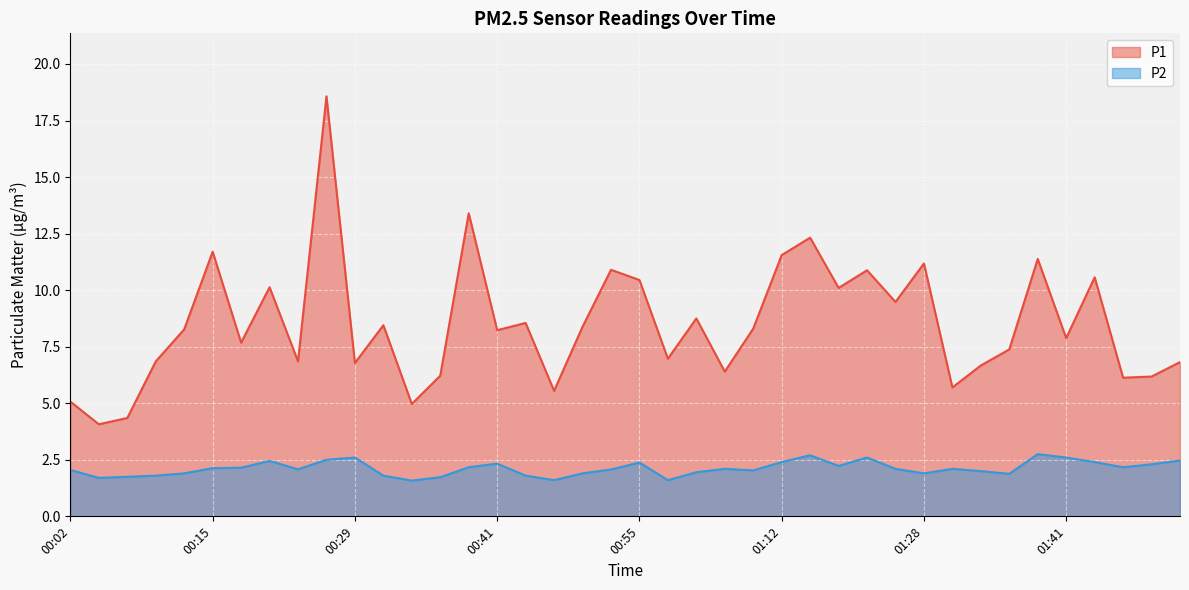

How many distinct data groups are displayed?

2